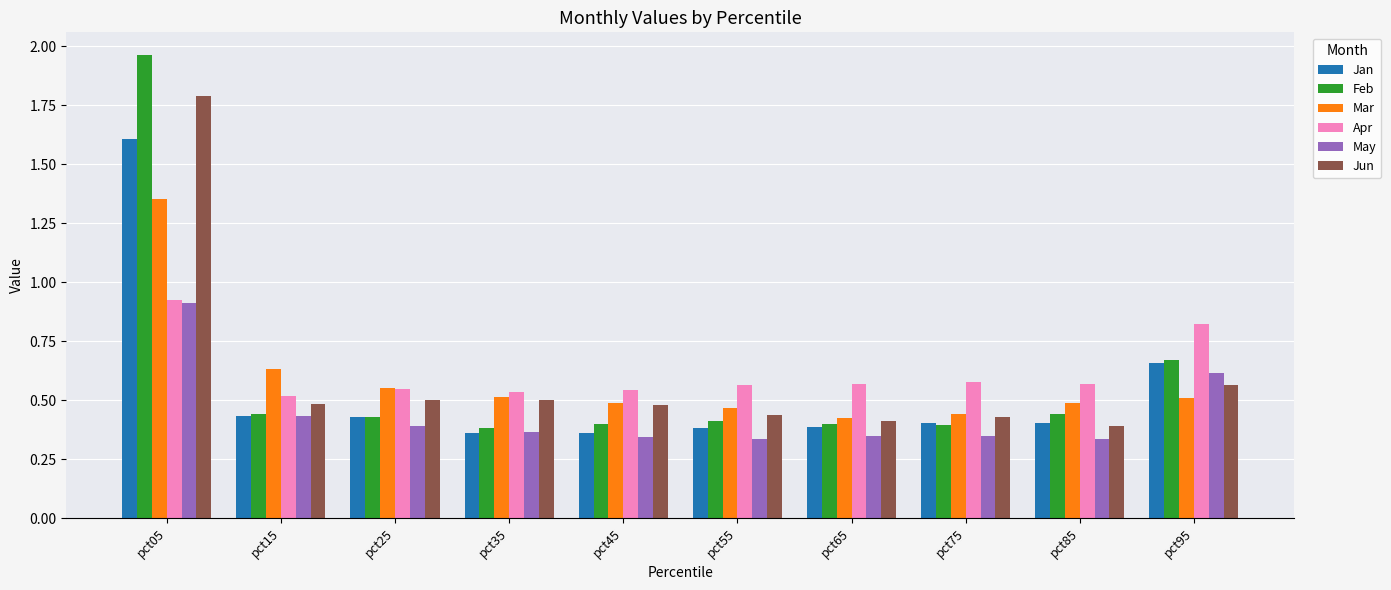

What are all the series names shown in the legend?

Jan, Feb, Mar, Apr, May, Jun